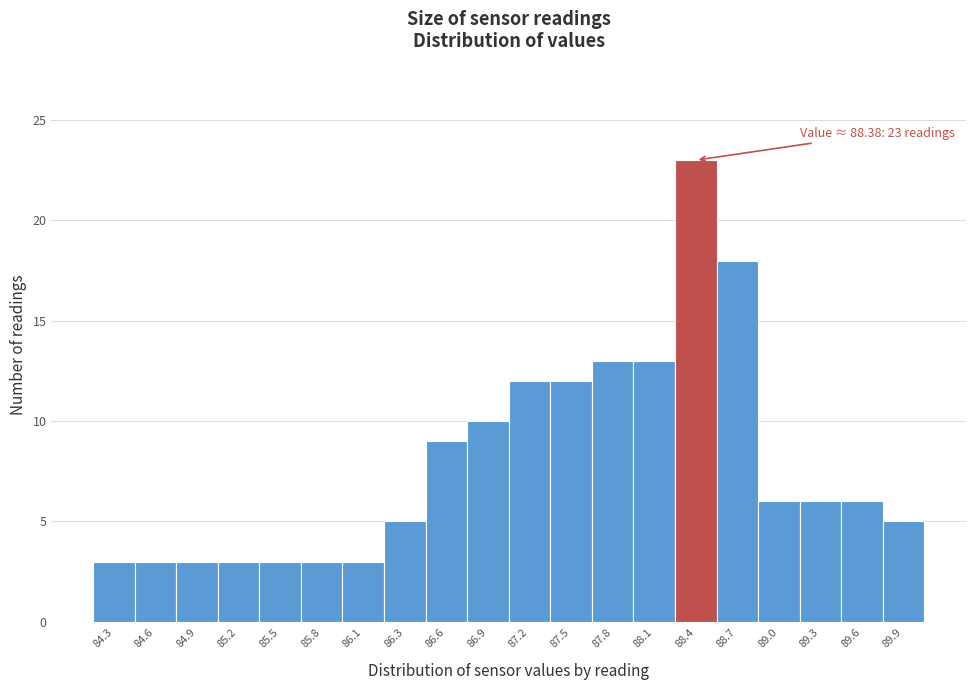

Over which range of the x-axis is the bar tallest?

88.25 to 88.55